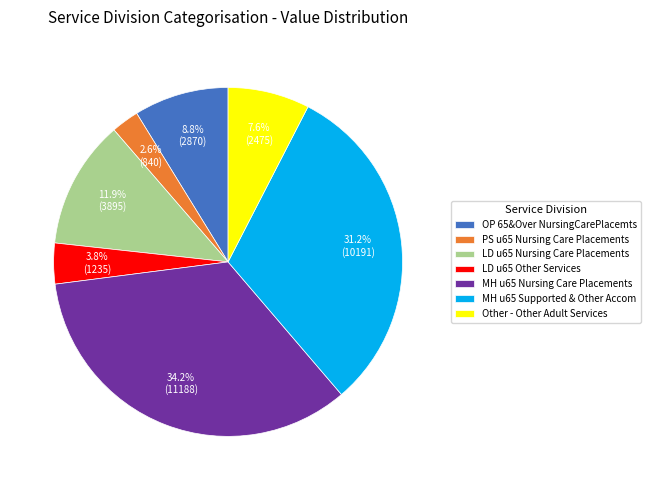

Is there any slice that represents more than half of the pie?

No